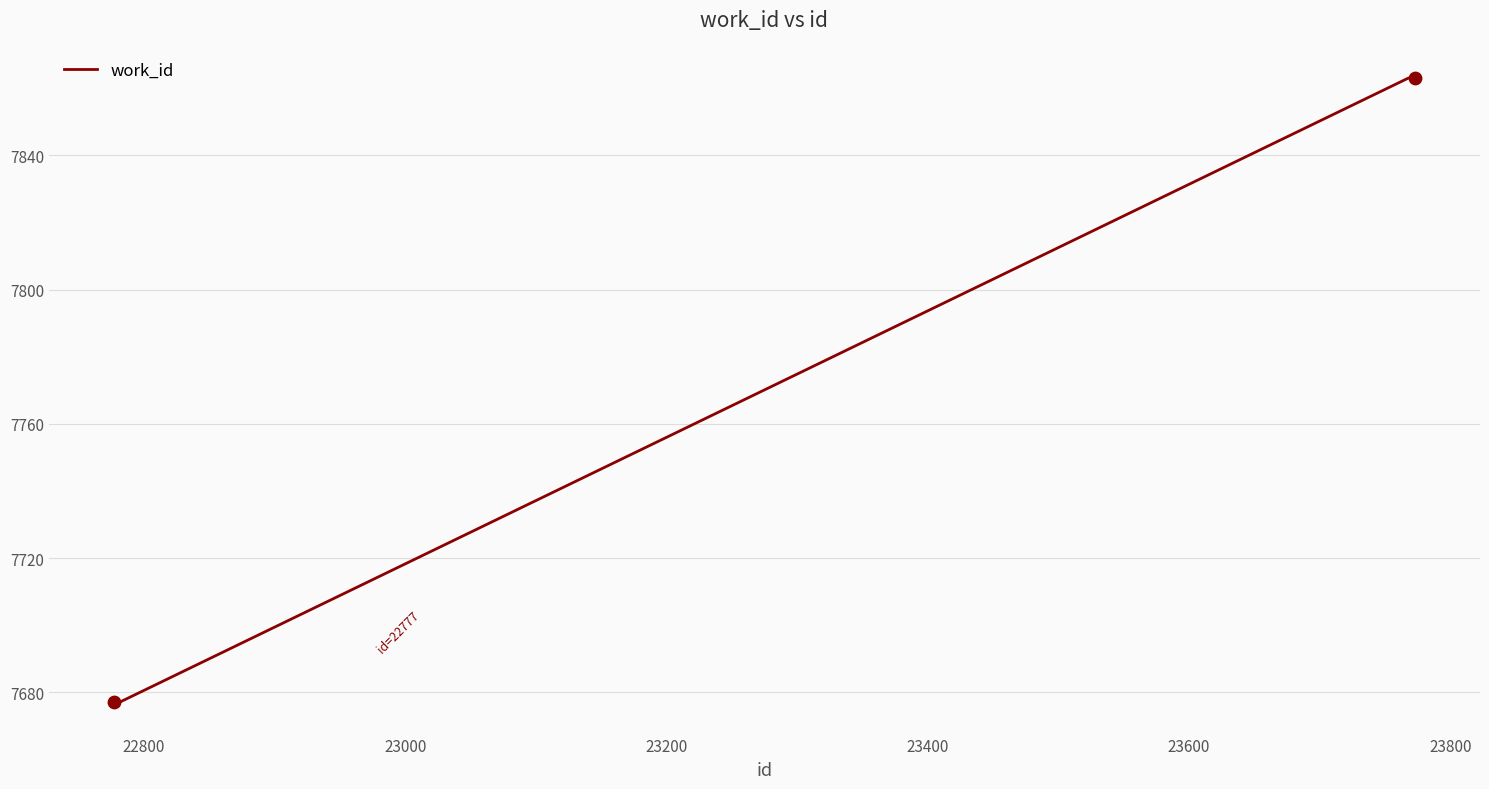

What is the average value?

7770